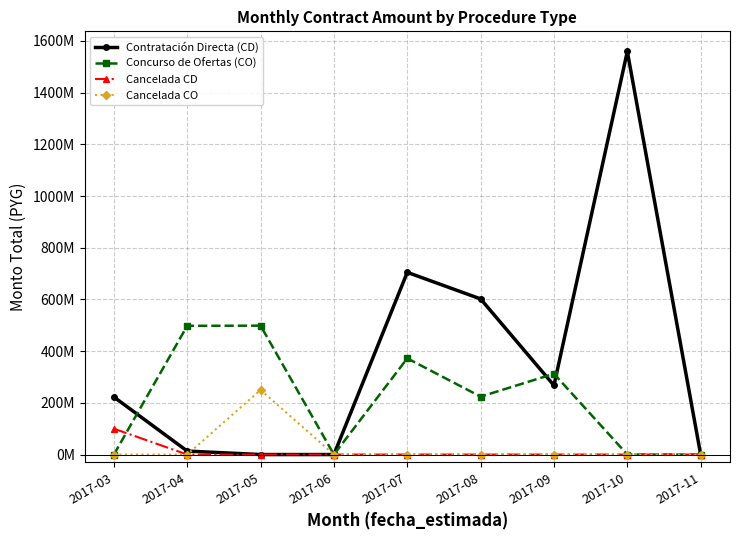

Is this an area chart (filled region under the line)?

No